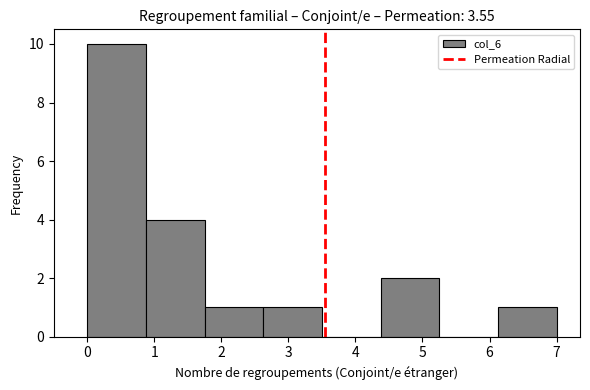

Over which range of the x-axis is the bar tallest?

0.0 to 0.9